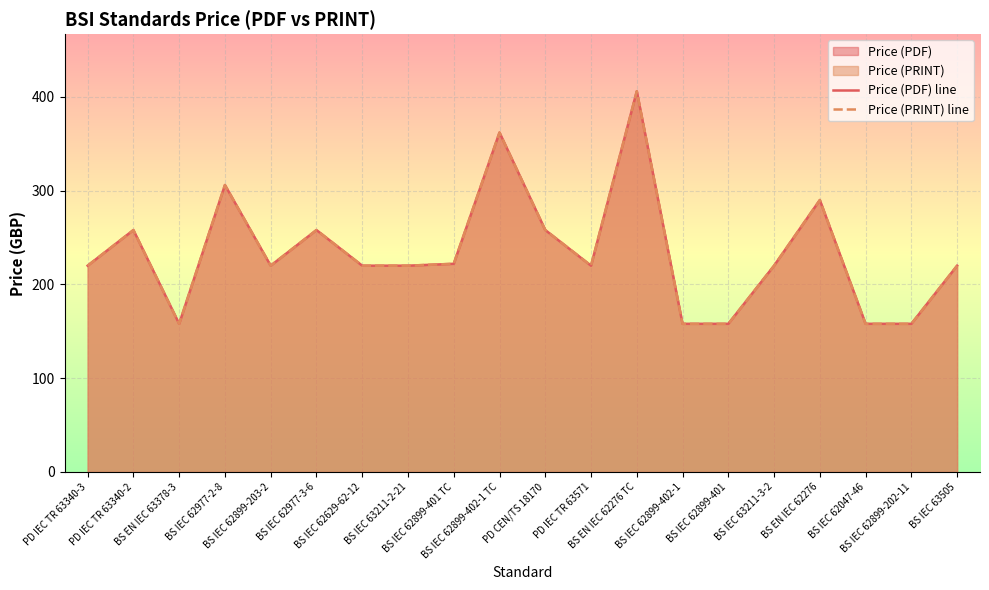

True or false: Price (PRINT) line and Price (PDF) line cross at least once.

False